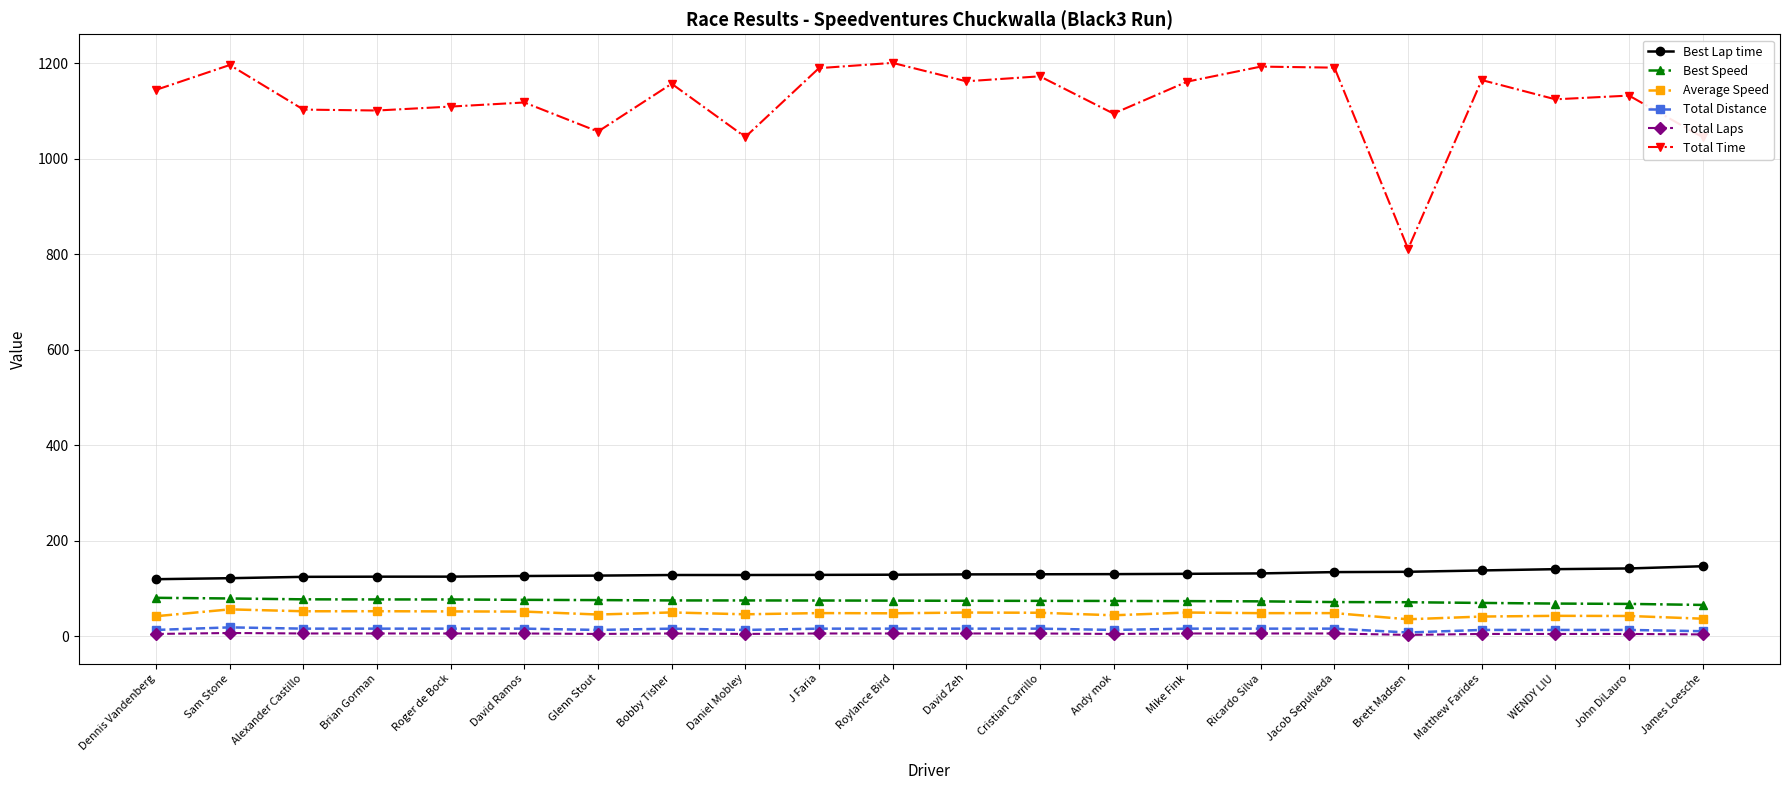

What is the difference between the maximum and minimum values in the Best Lap time series?

27.1